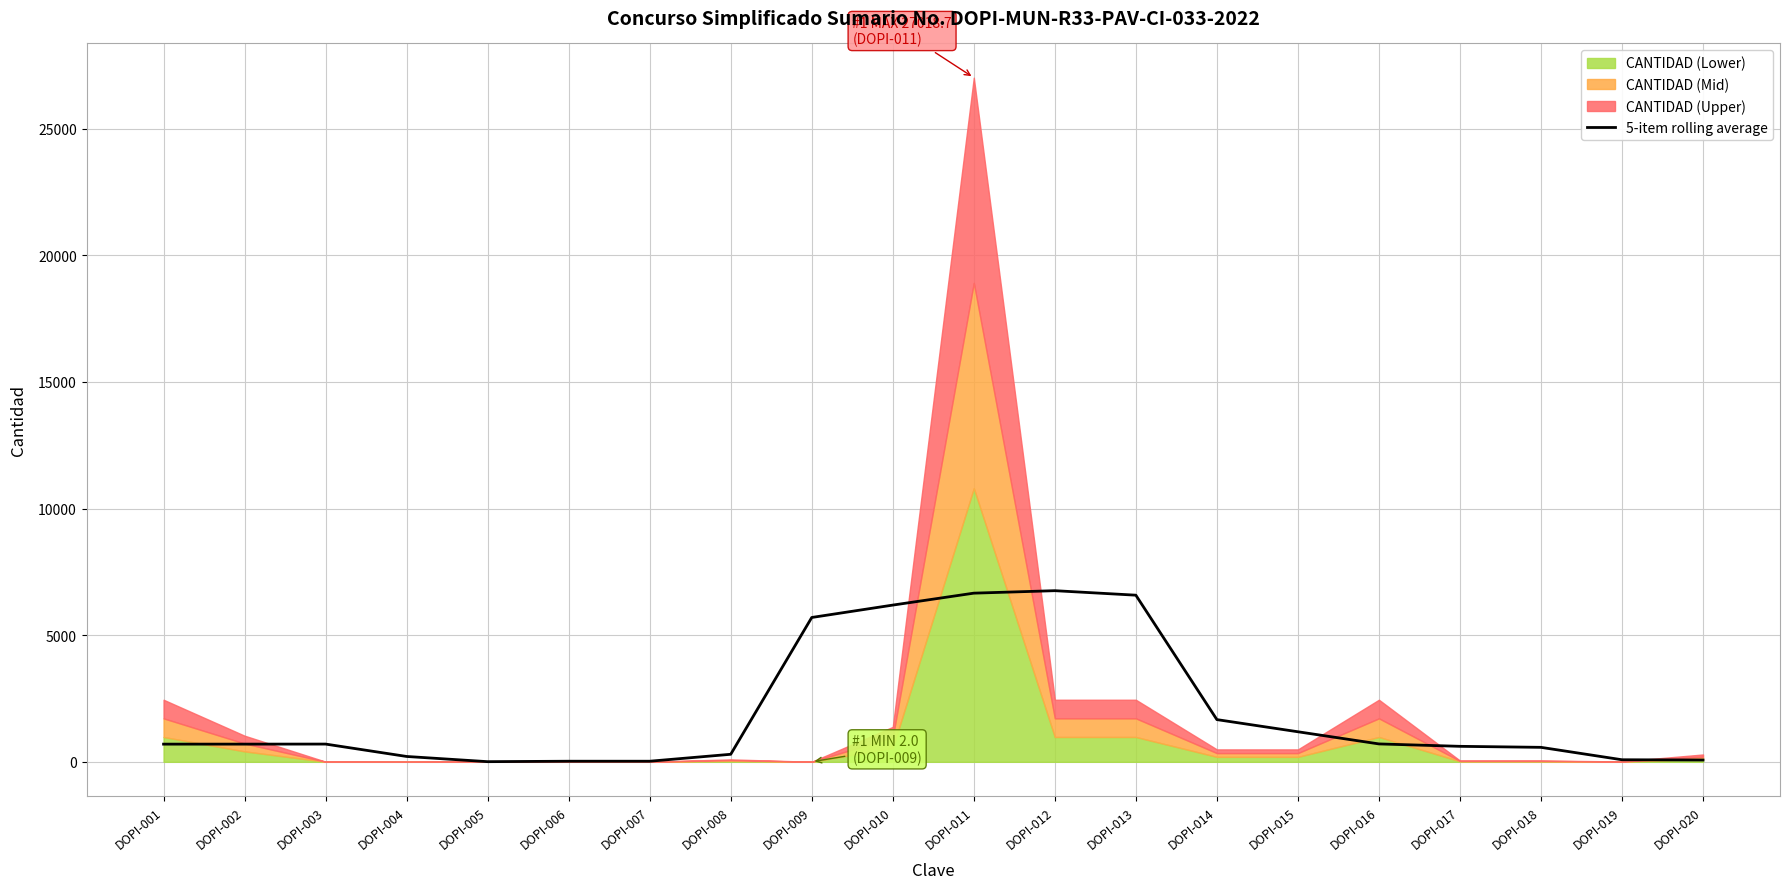

What is the highest value of the 5-item rolling average series?

6758.0